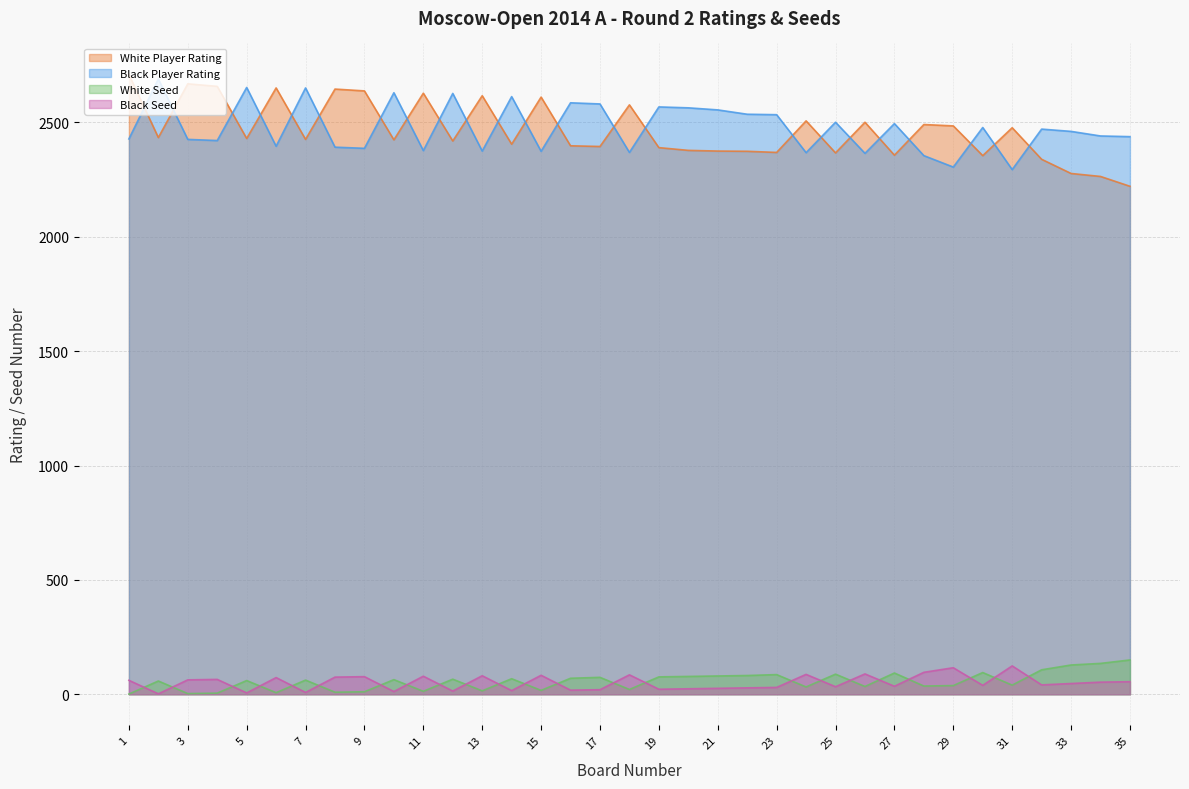

Which category has the lowest value across all series?

1